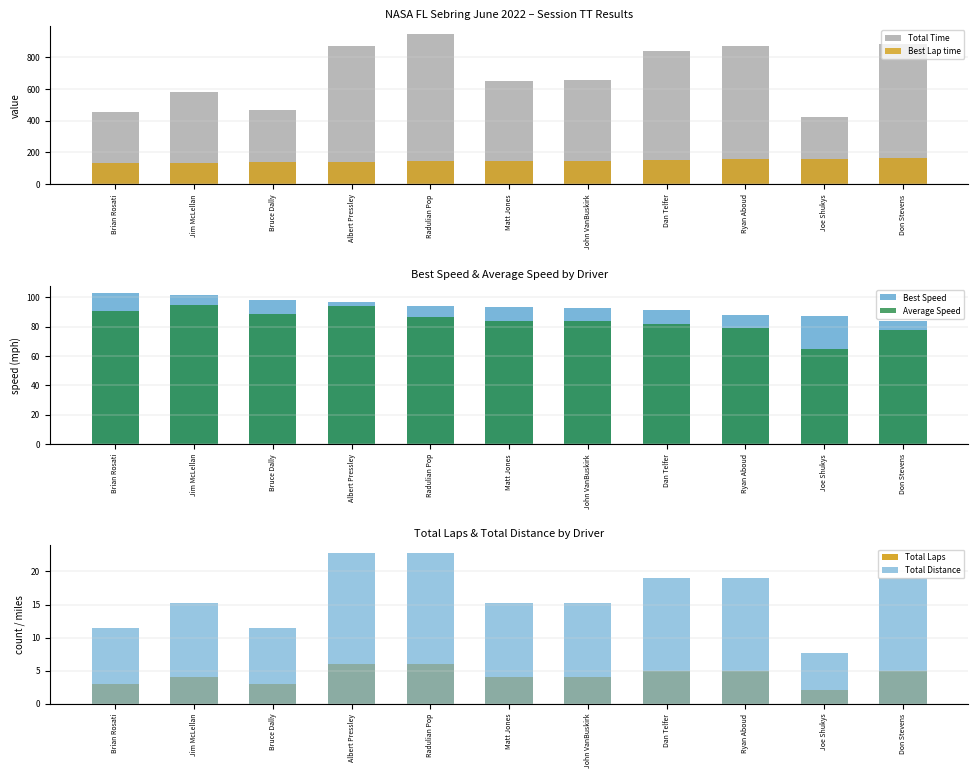

How many categories are shown in the chart?

11